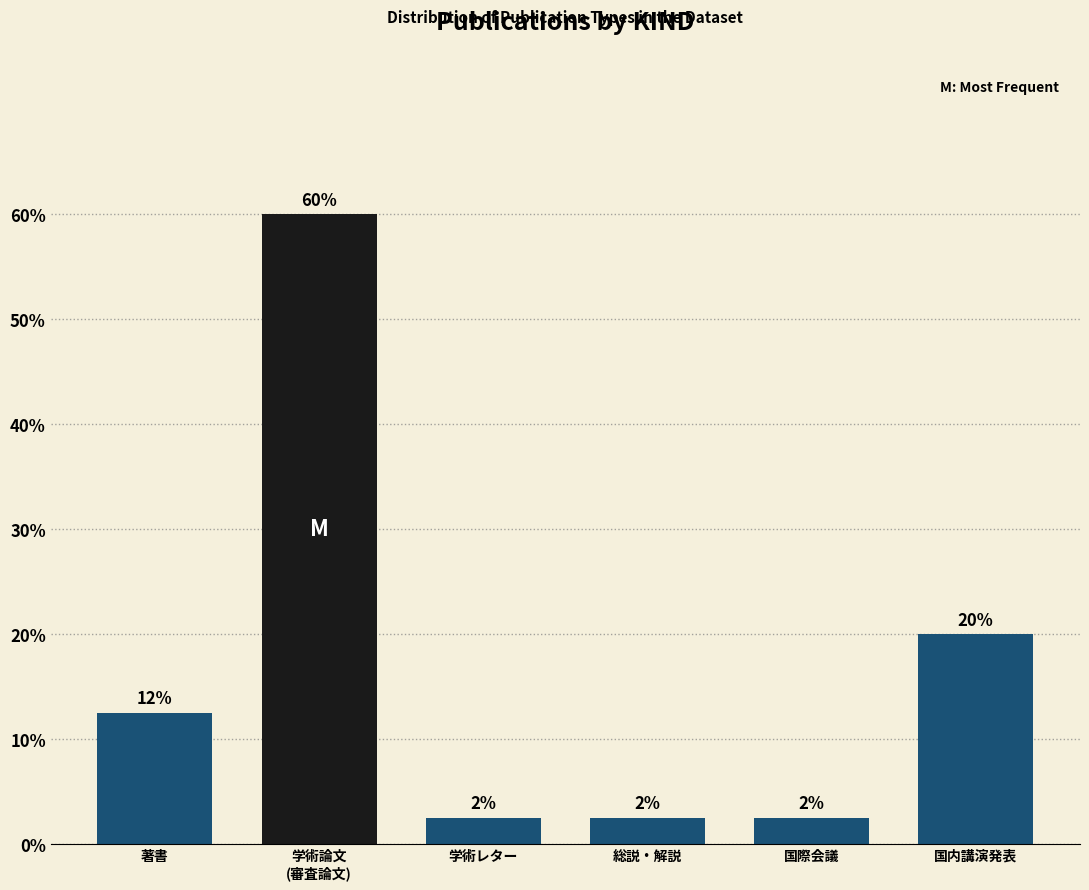

Are the bars horizontal?

No